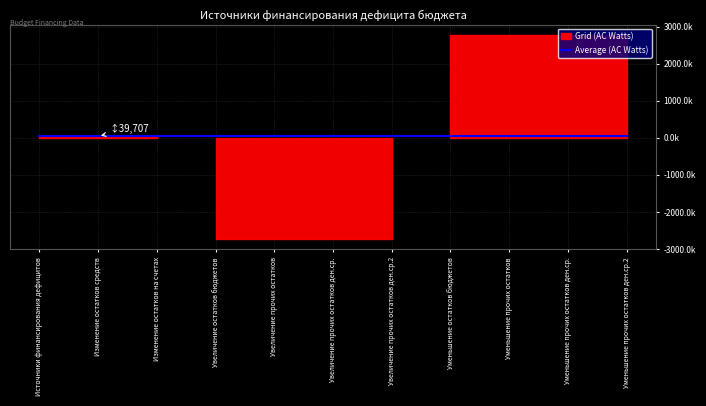

What is the difference between the maximum and minimum values in the Grid (AC Watts) series?

5512109.6